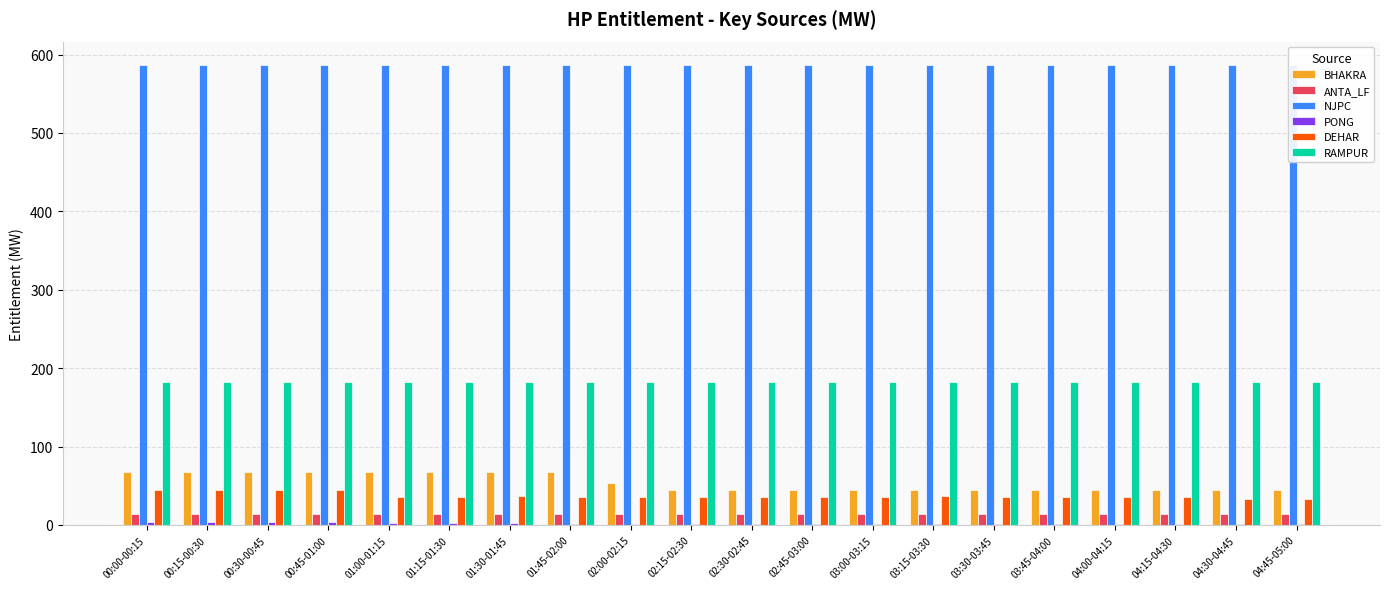

What is the label of the 4th bar from the left?

00:45-01:00